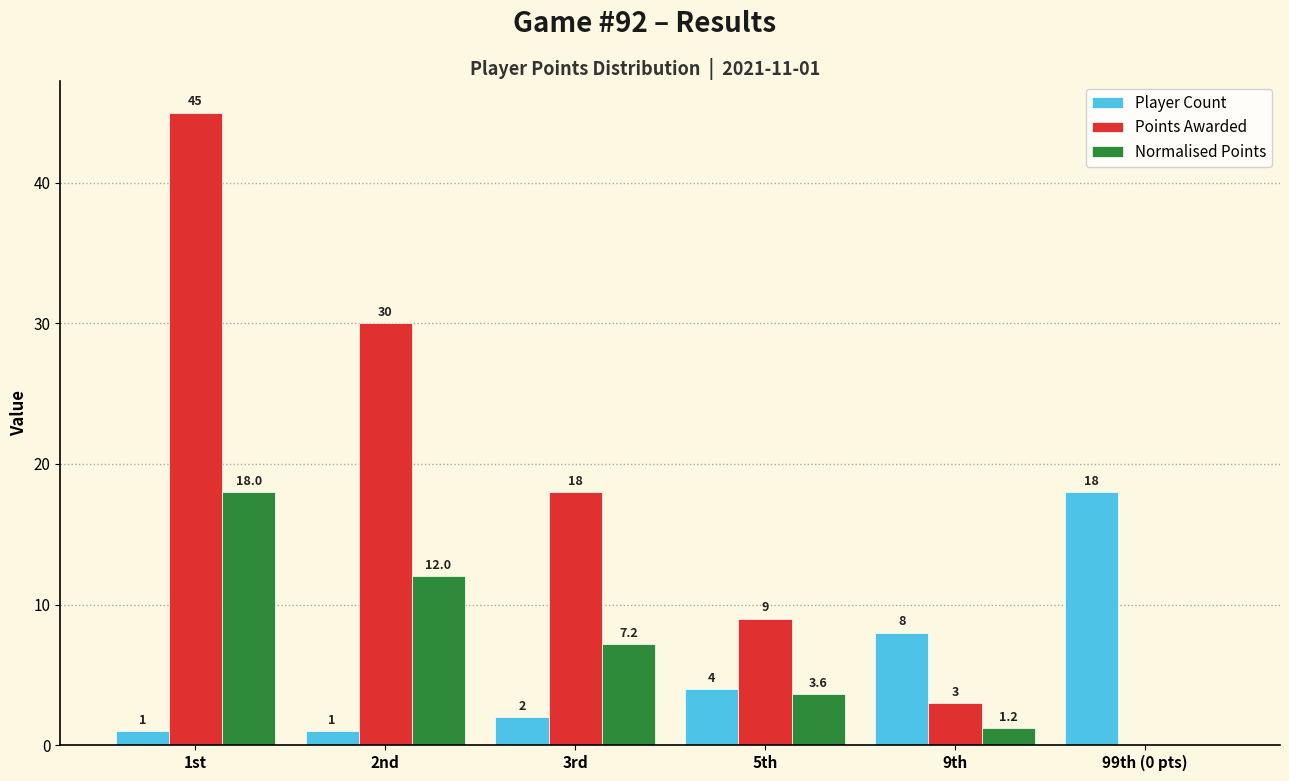

How many data points does each series have?

6